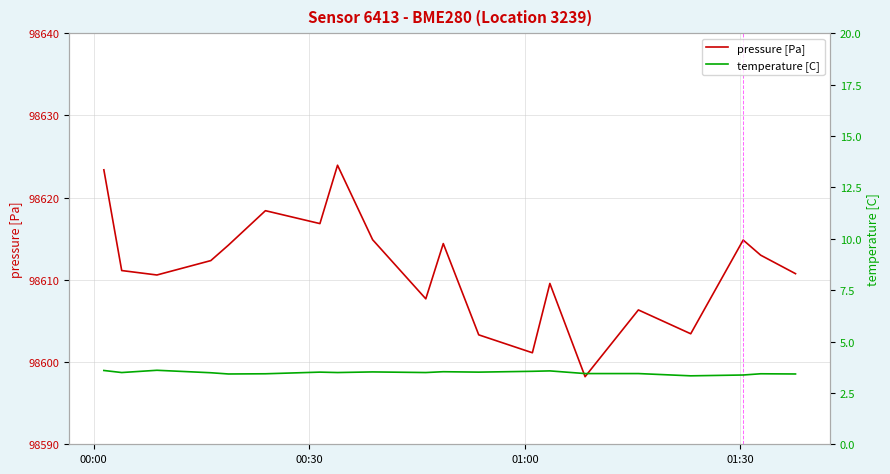

True or false: pressure [Pa] and temperature [C] intersect in this chart.

False